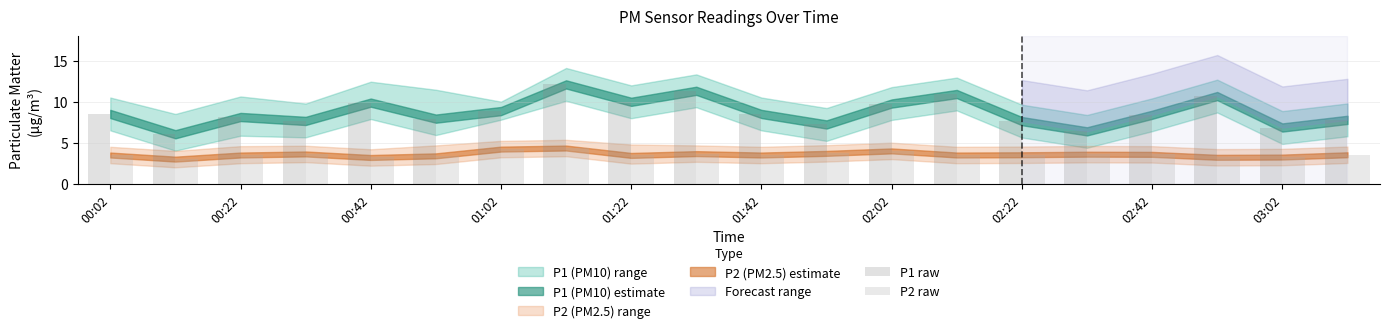

Which series has the largest total across all categories?

P1 raw